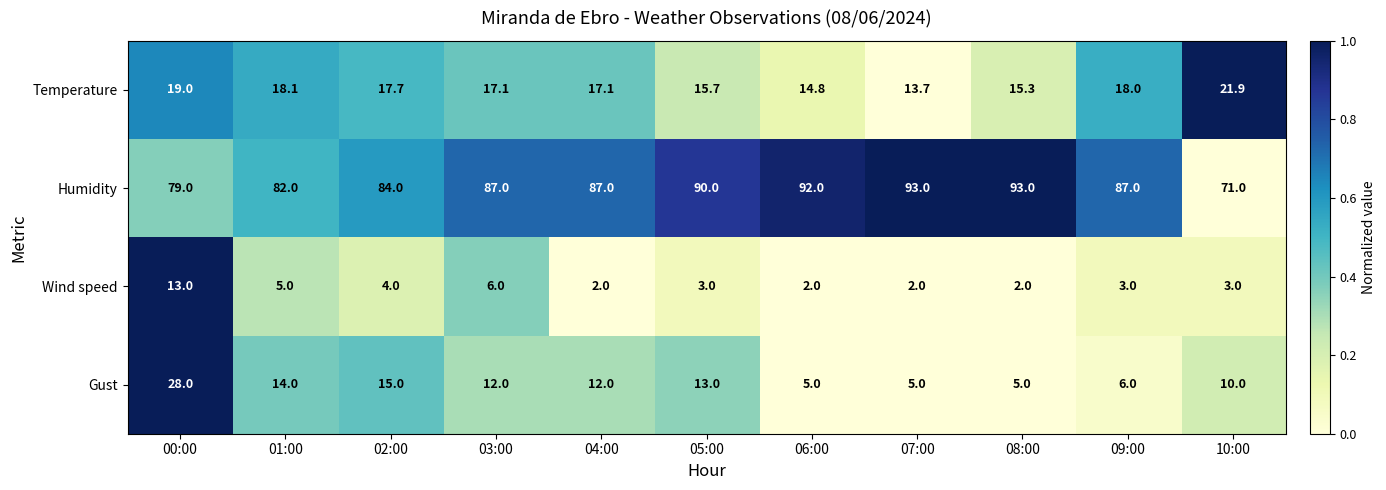

What is the sum of the Humidity values at 10:00 and 05:00?

161.0